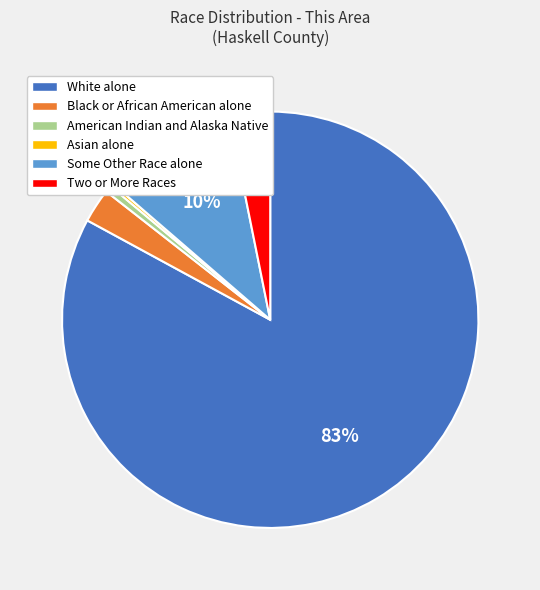

To the nearest percent, what percentage of the pie is Two or More Races?

3%